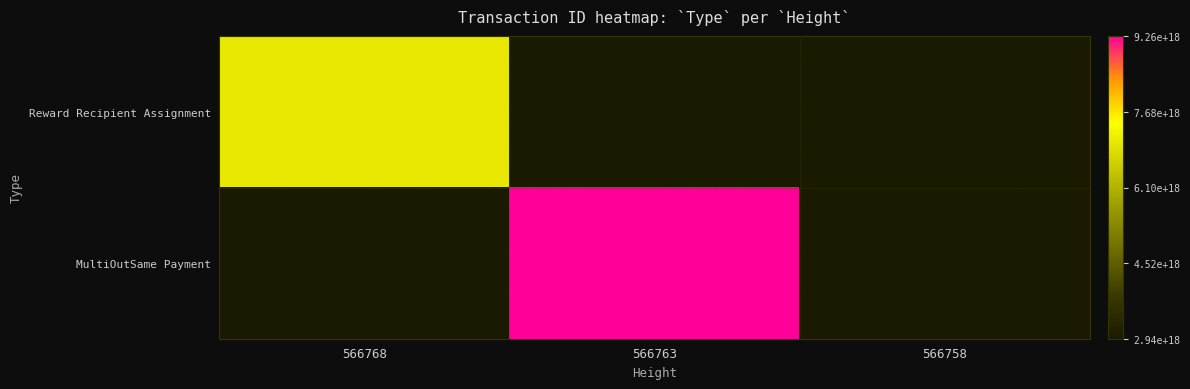

What is the greatest value displayed?

9263629542132361216.0